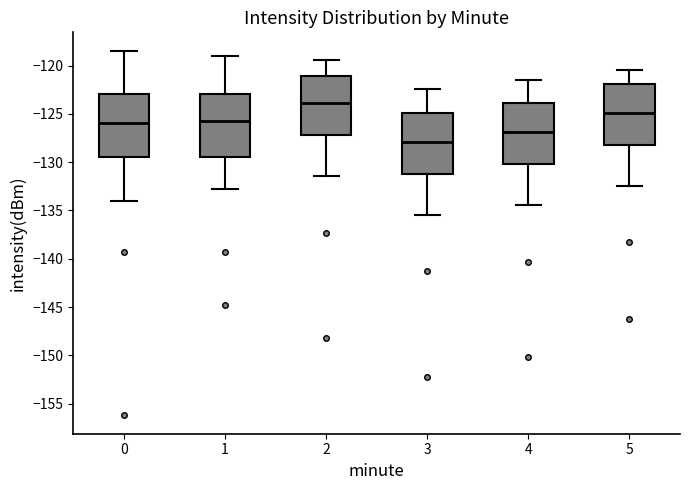

Reading left to right, transcribe this box plot: for each box, give where its median line is, the range the box spans, and where its two whiskers end, as read against the y-axis. The values are not printed on the chart, so give them approximately, as read against the axis.

0: median -126.0, box -129.5 to -123.0, whiskers -134.0 to -118.5
1: median -125.5, box -129.5 to -123.0, whiskers -133.0 to -119.0
2: median -124.0, box -127.0 to -121.0, whiskers -131.5 to -119.5
3: median -128.0, box -131.0 to -125.0, whiskers -135.5 to -122.5
4: median -127.0, box -130.0 to -124.0, whiskers -134.5 to -121.5
5: median -125.0, box -128.0 to -122.0, whiskers -132.5 to -120.5